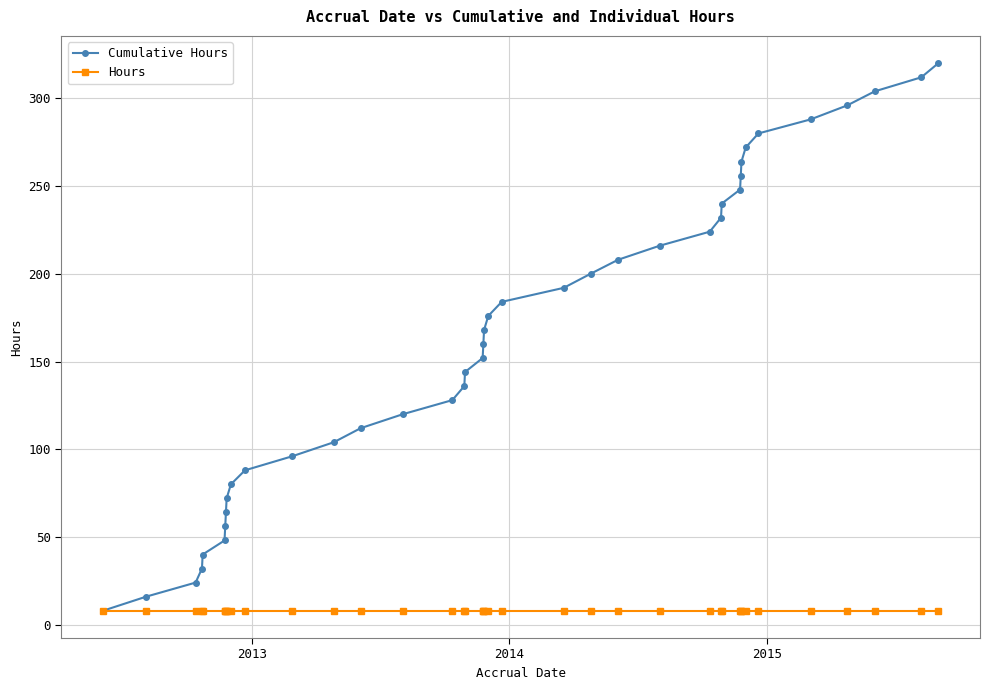

What is the maximum value shown in the chart?

320